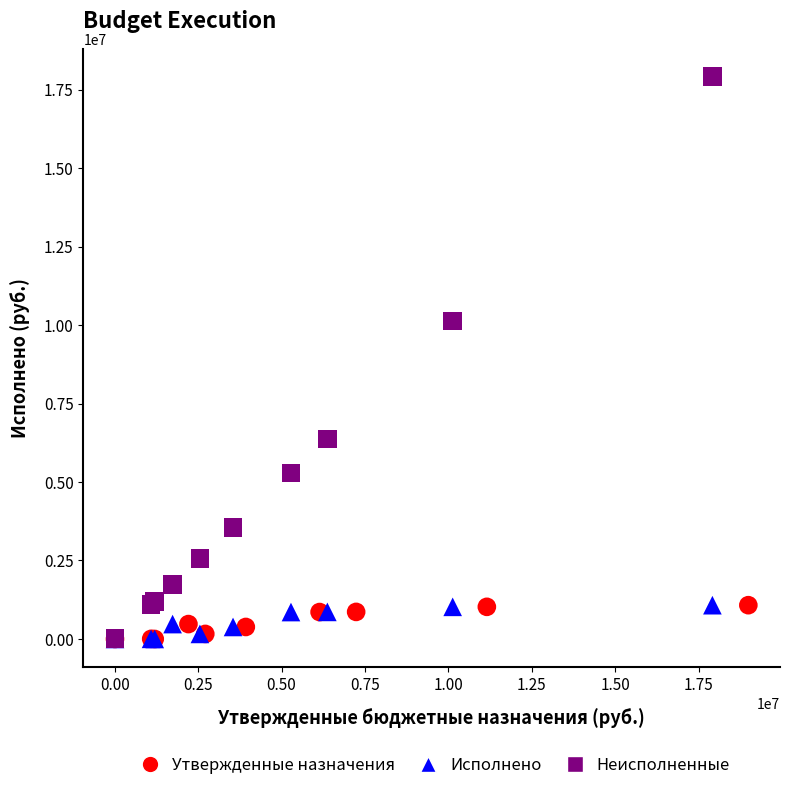

Which series has the largest Y range (max minus min)?

Неисполненные